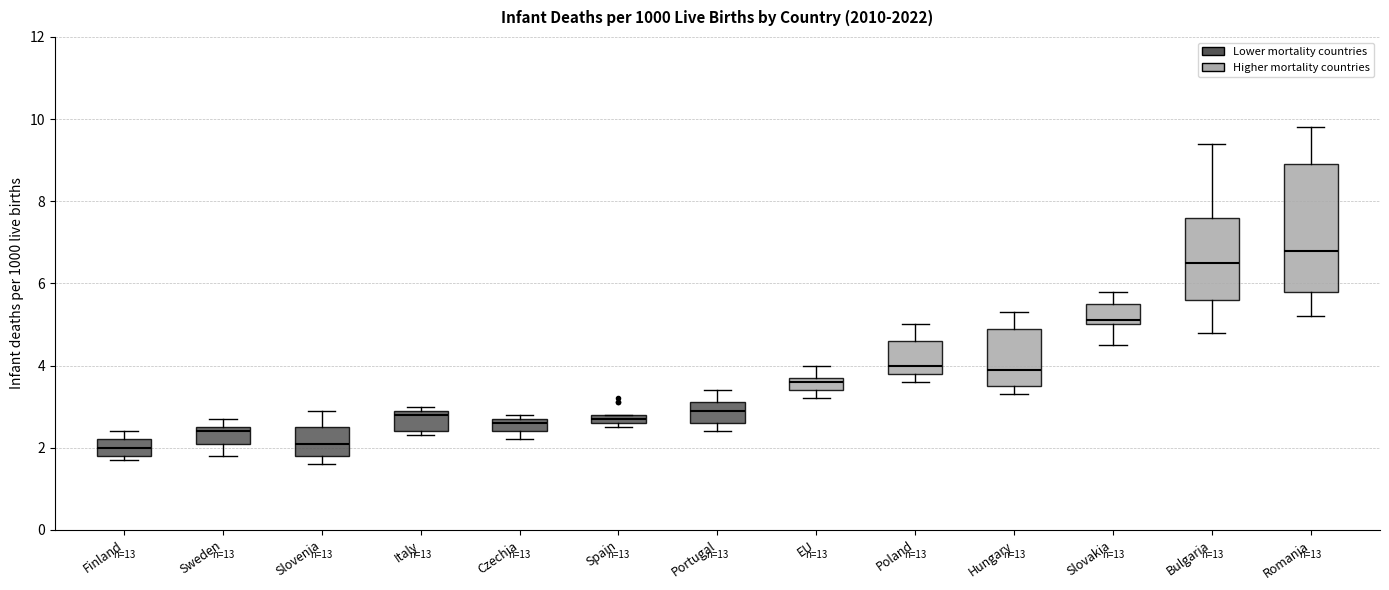

Which box's median line is the highest?

Romania